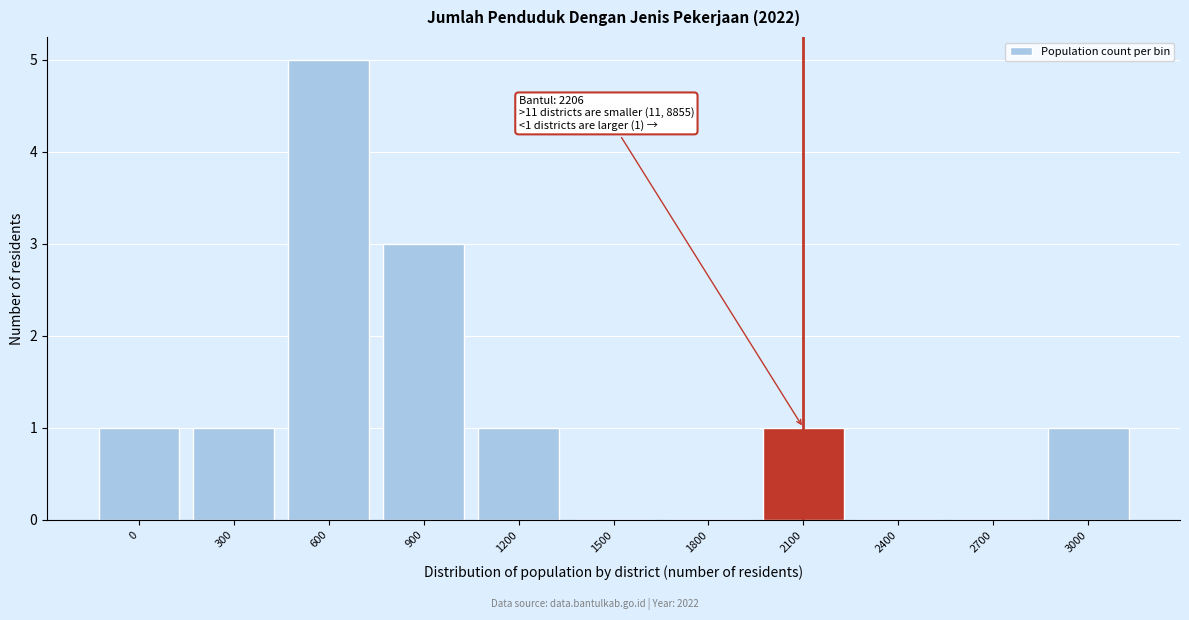

Reading left to right, list all the values displayed in this chart.

0=1	300=1	600=5	900=3	1200=1	1500=0	1800=0	2100=1	2400=0	2700=0	3000=1